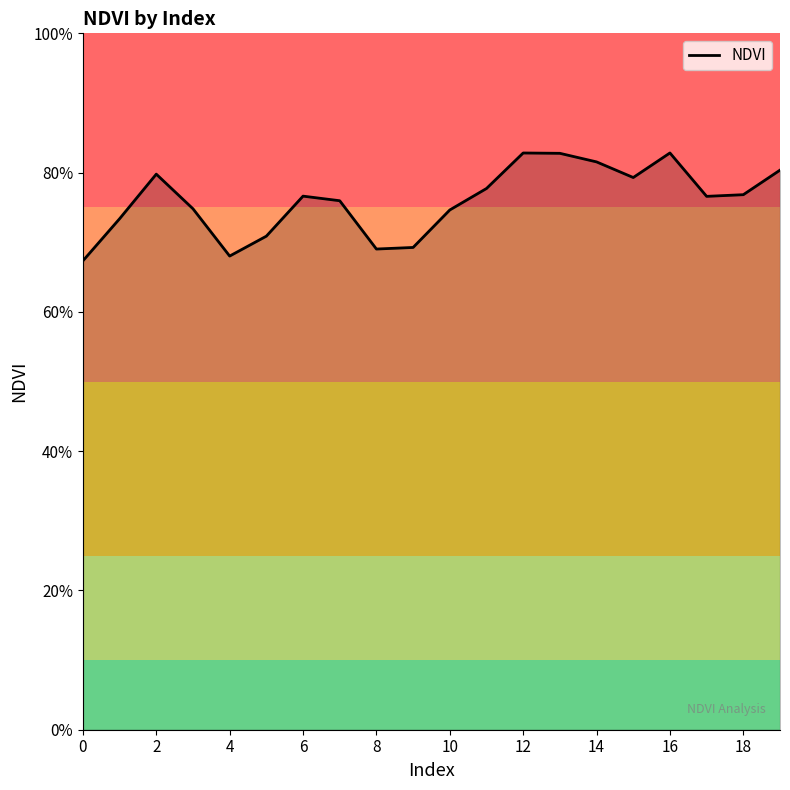

What is the sum of all values?

1520.4